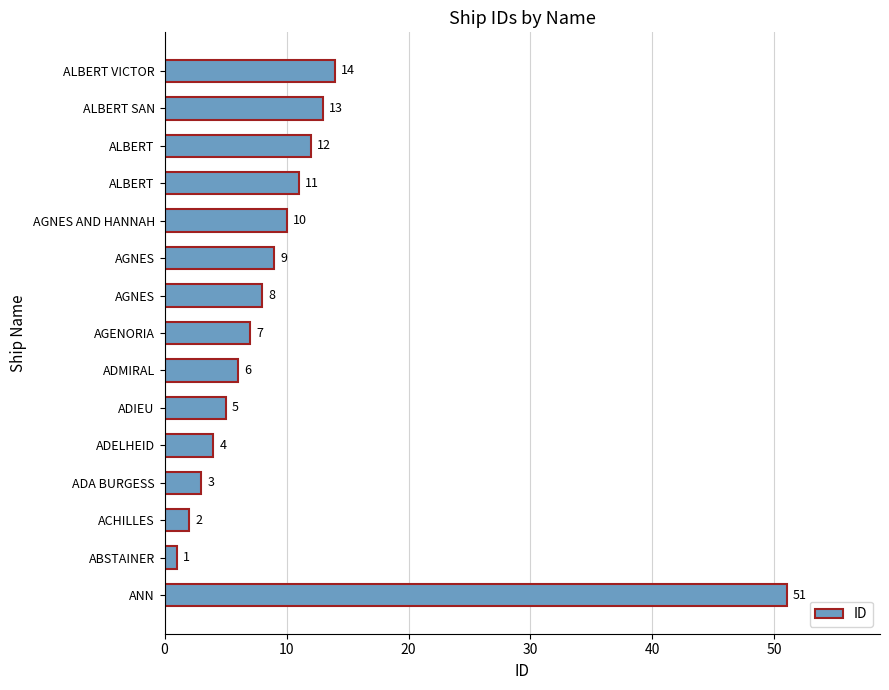

What is the sum of all values?

156